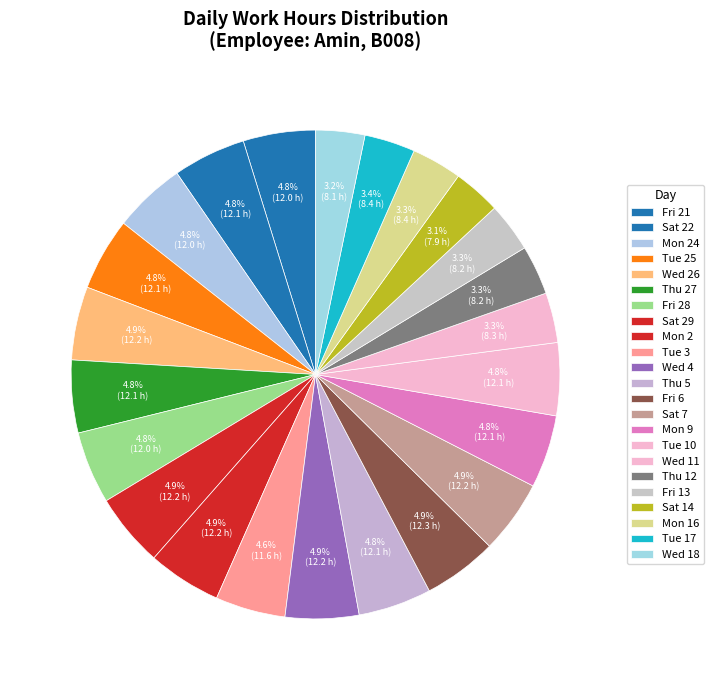

How many slices are in this pie chart?

23